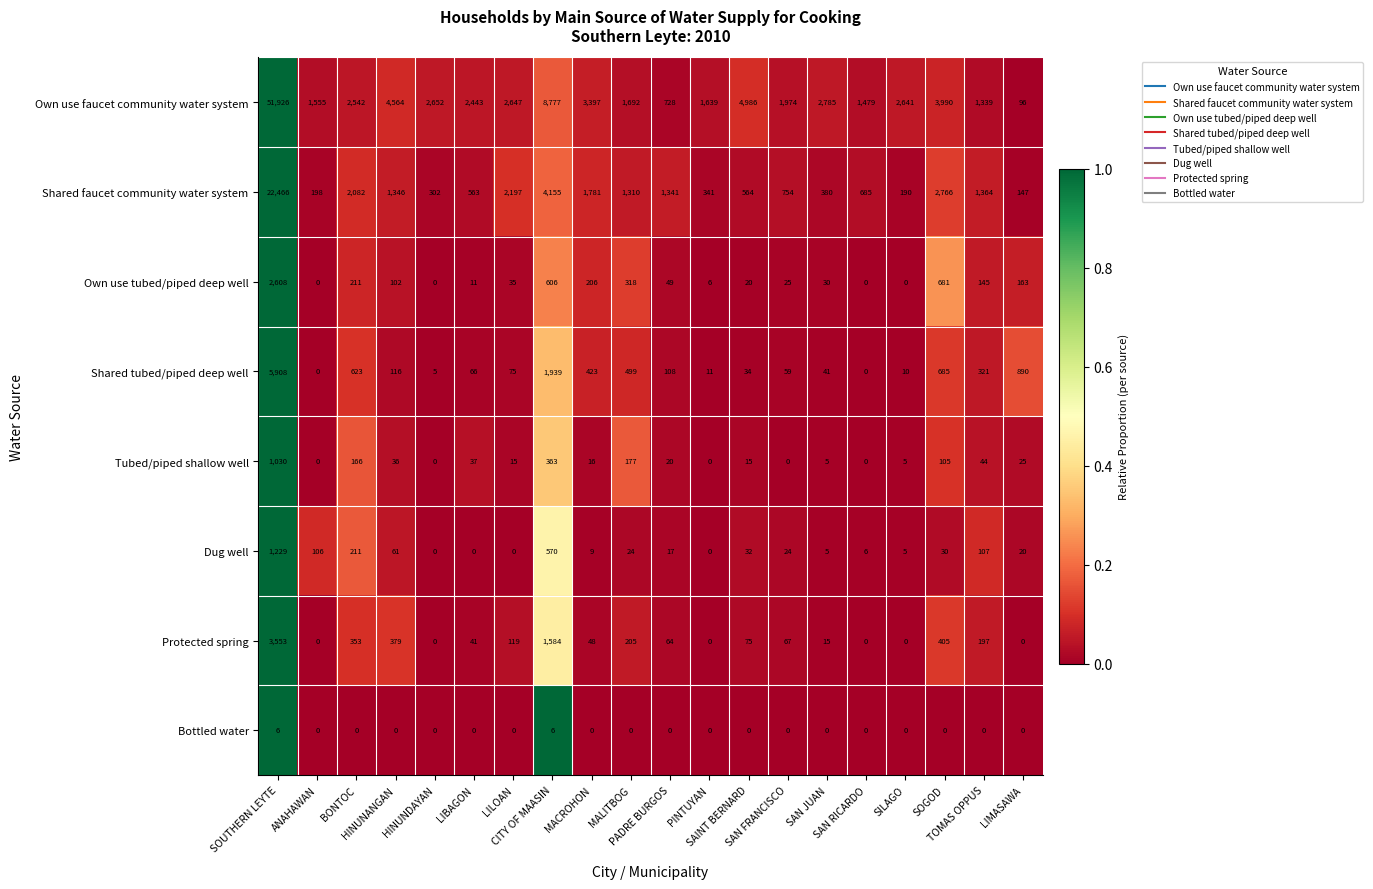

What is the total value across all series at SAINT BERNARD?

5726